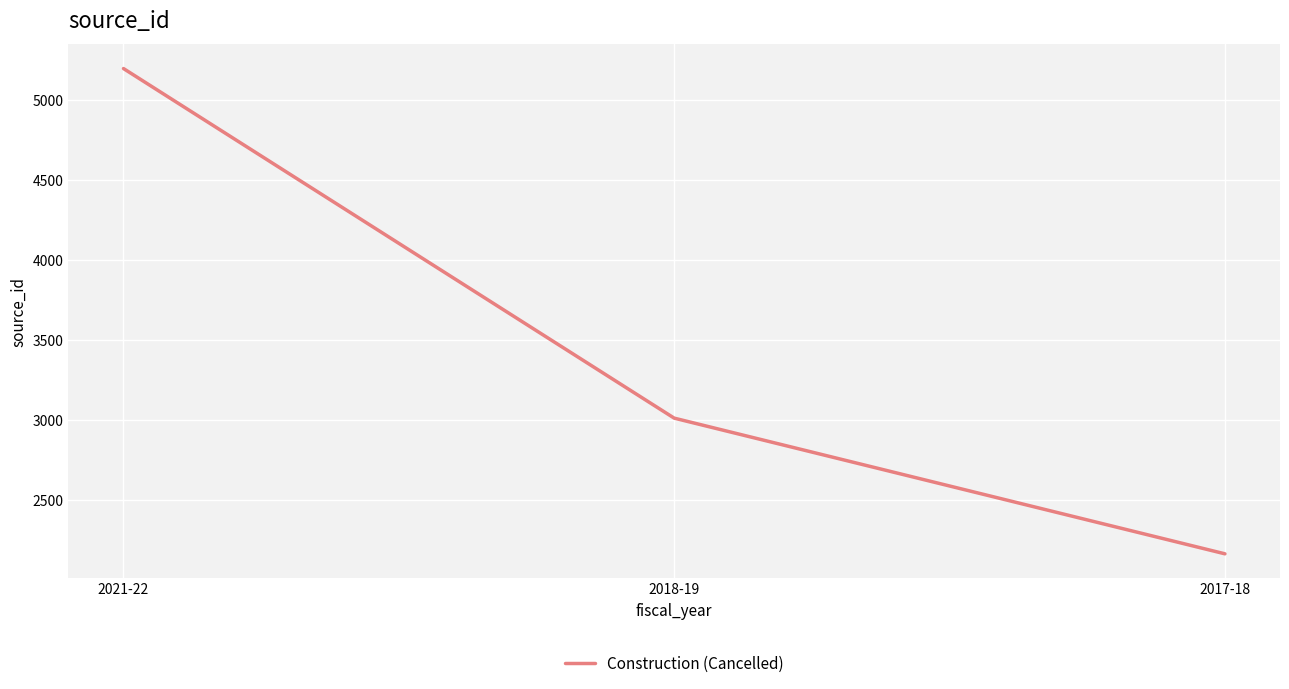

What is the greatest value displayed?

5195